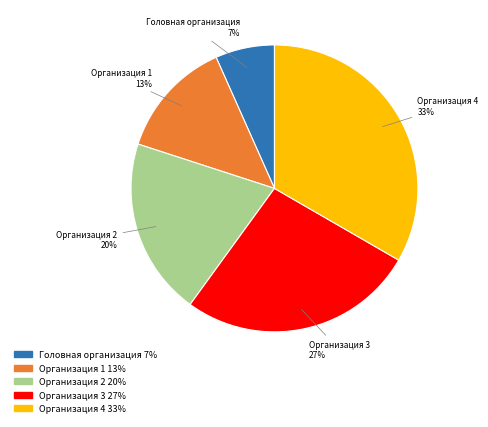

Is there a majority slice in this chart?

No